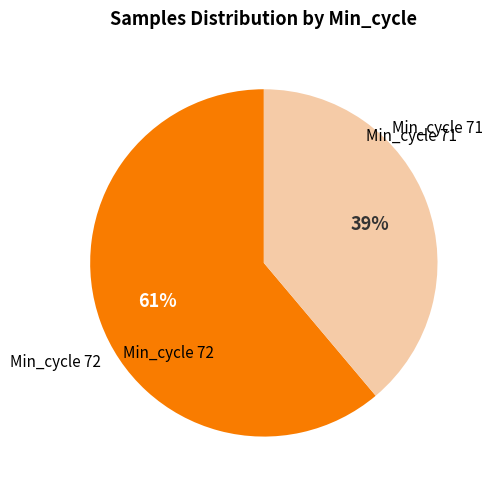

Is there a majority slice in this chart?

Yes